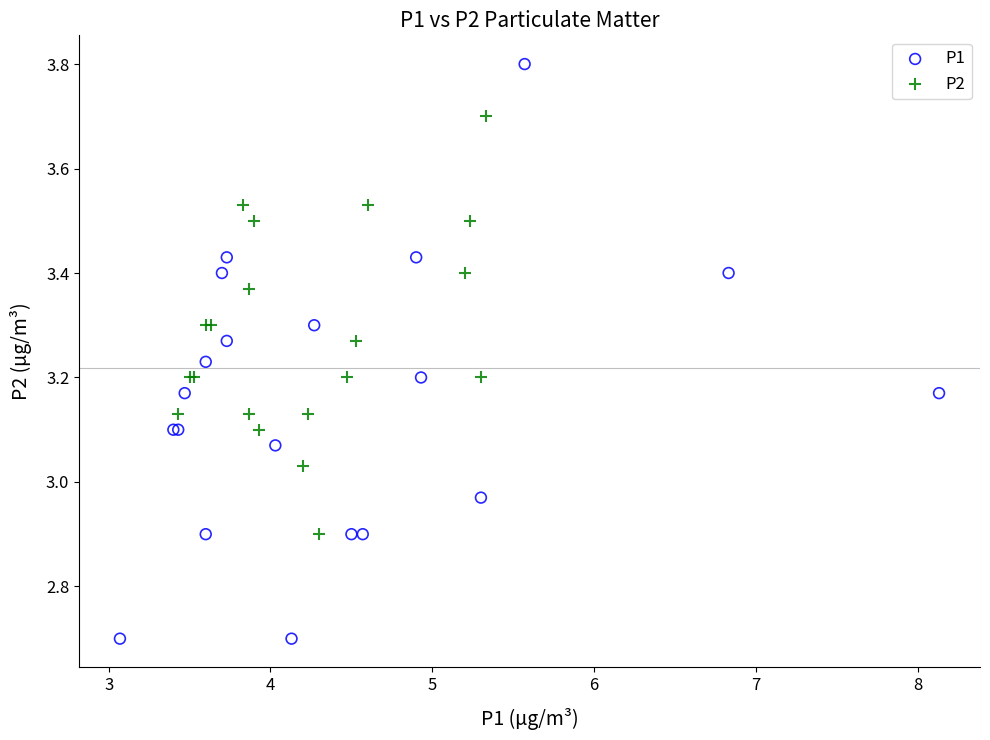

Which series contains the lowest Y value?

P1